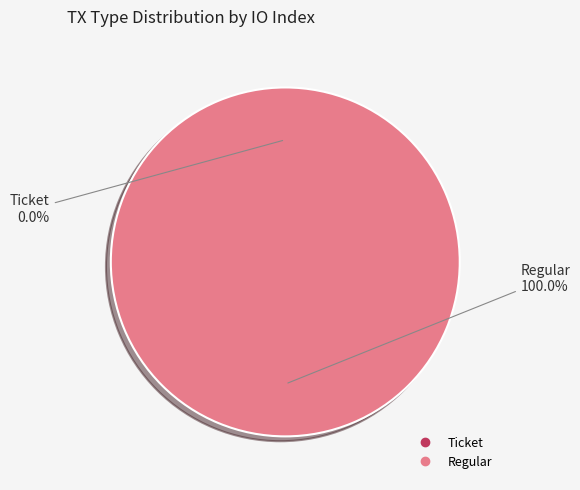

What is the largest slice in the pie chart?

Regular